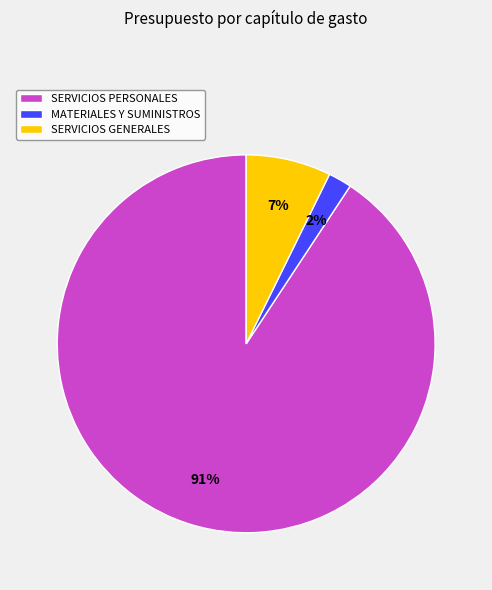

The SERVICIOS PERSONALES slice represents 91% of the pie. True or false?

True